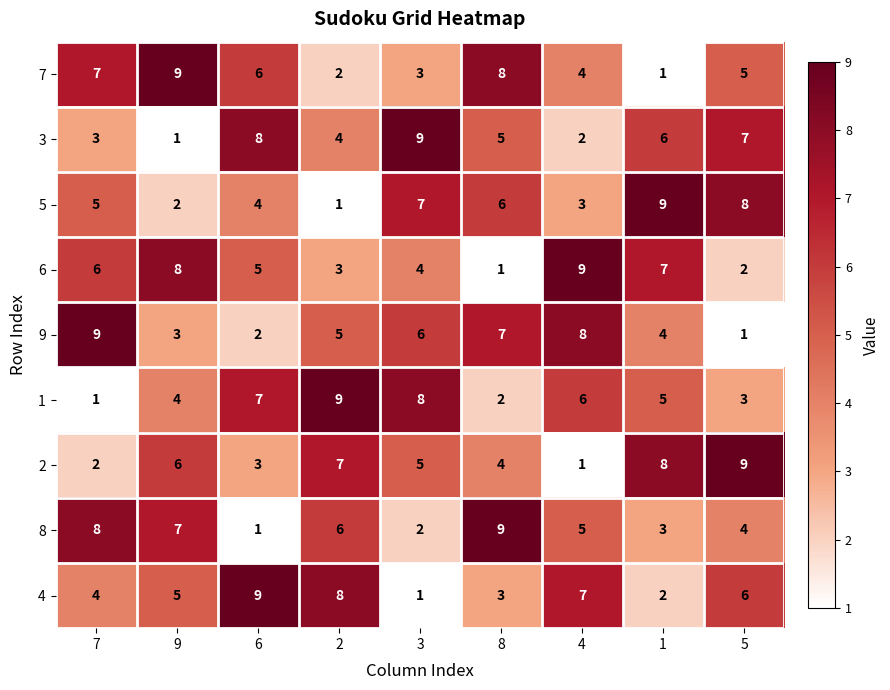

How many data points in 8 are less than 5?

4